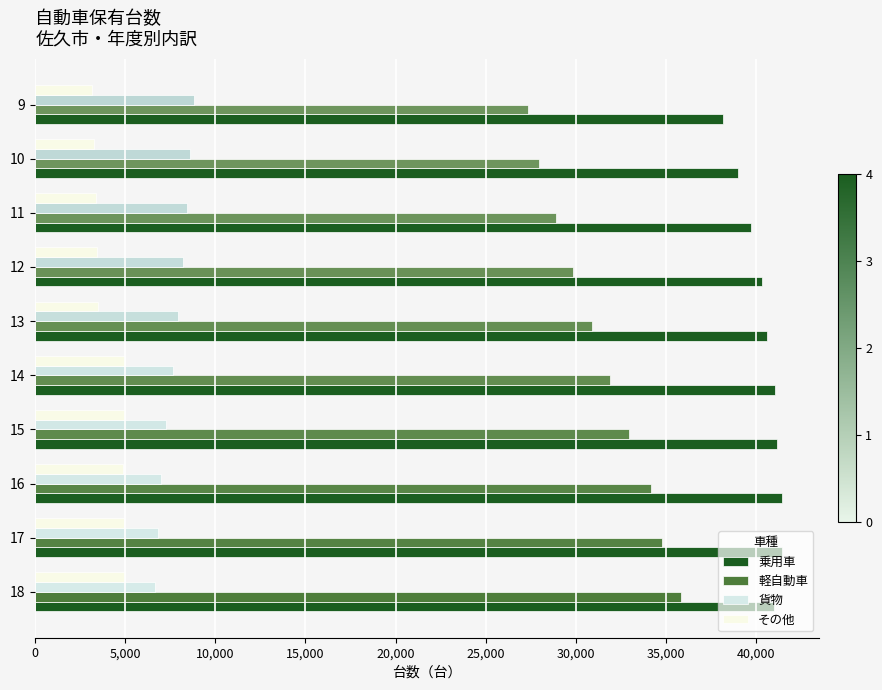

How many categories are shown in the chart?

10